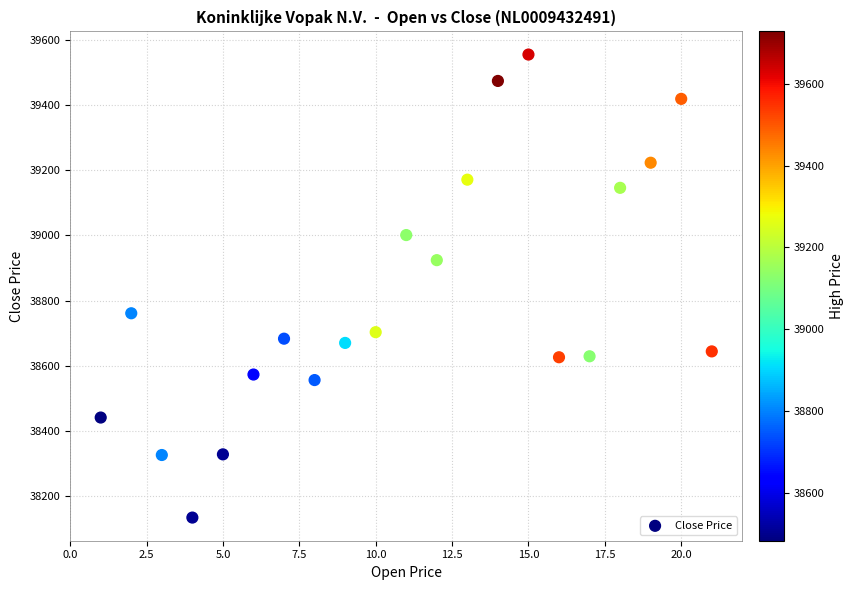

What is the range of Y values (max minus min)?

1421